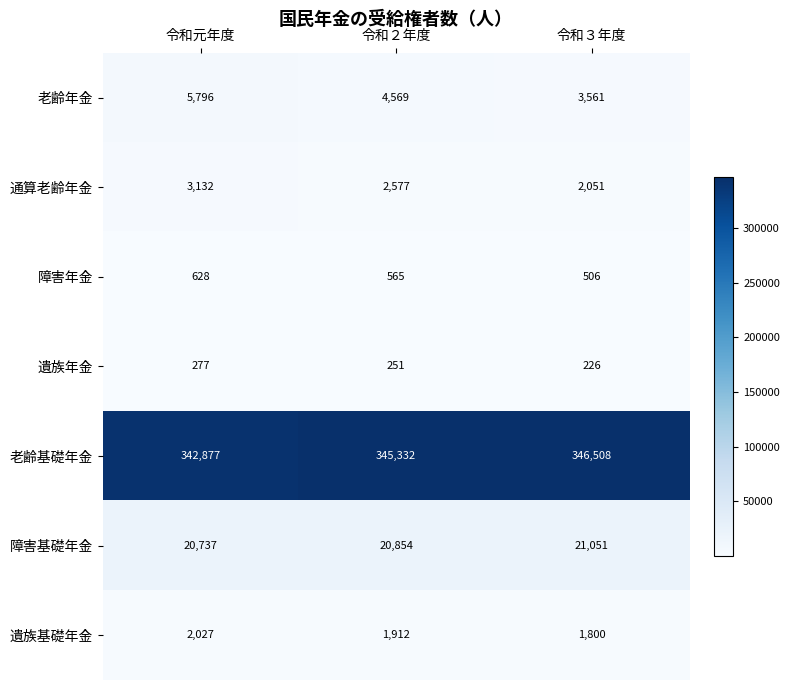

At which category does the chart reach its minimum across all series?

令和３年度